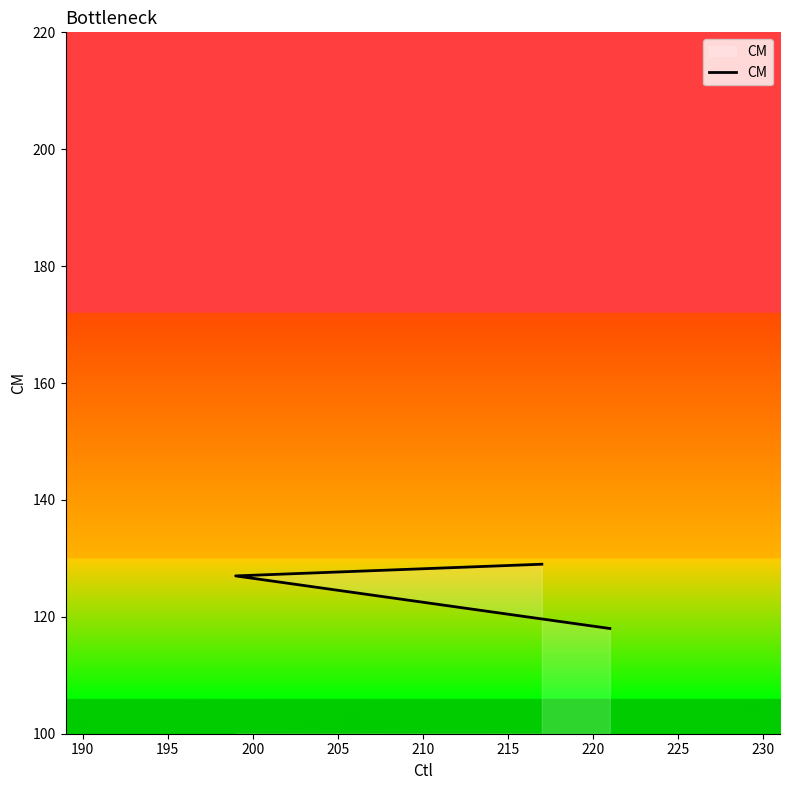

Between 190 and 195, which is larger?

195